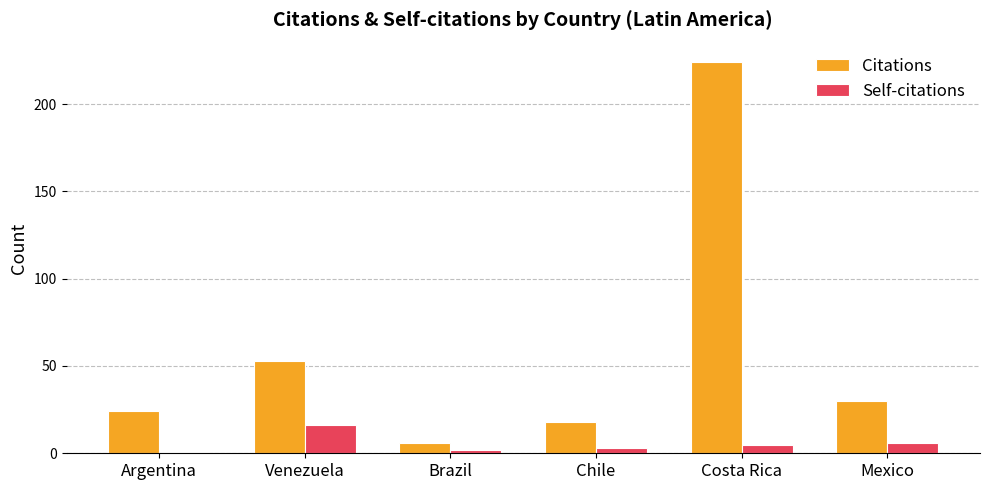

Rank the series by their average value, from highest to lowest.

Citations, Self-citations